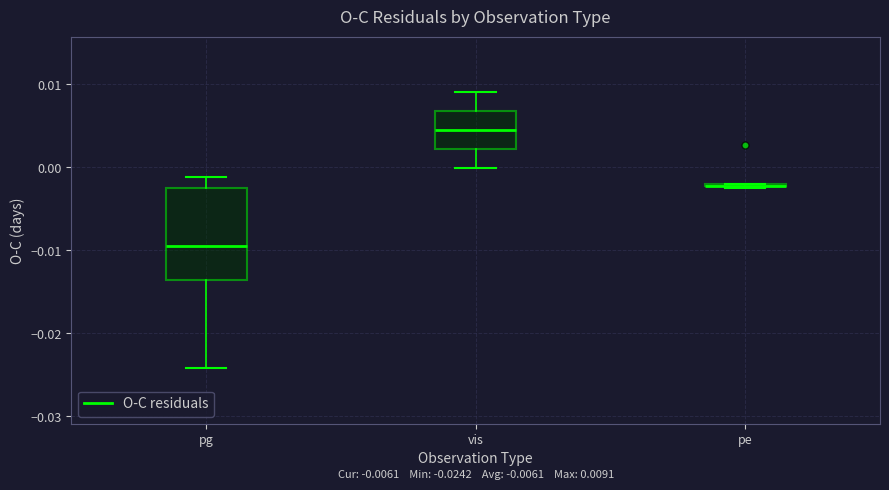

Comparing the boxes themselves (not the whiskers), which one is the tallest?

pg